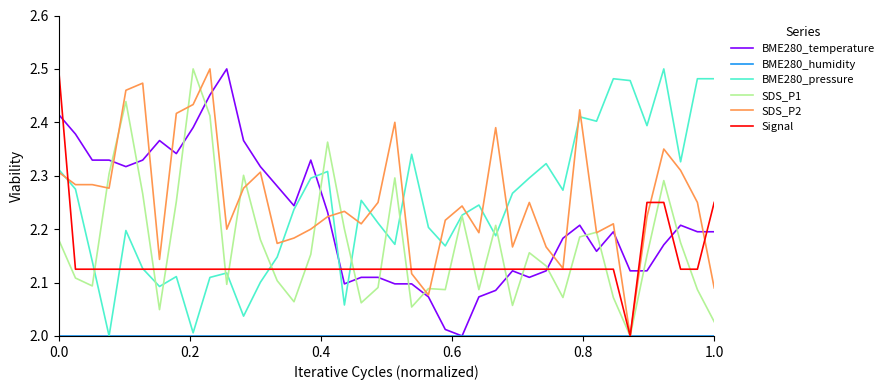

What is the spread (max minus min) of values at 0.0?

0.5